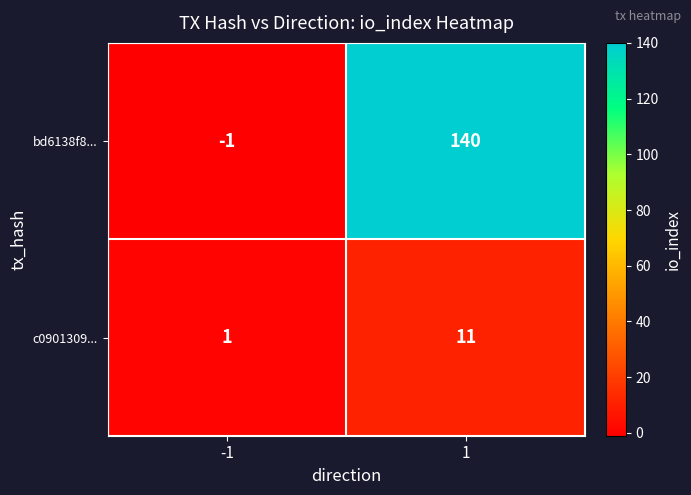

Is it true that bd6138f8... equals -1 at -1?

True